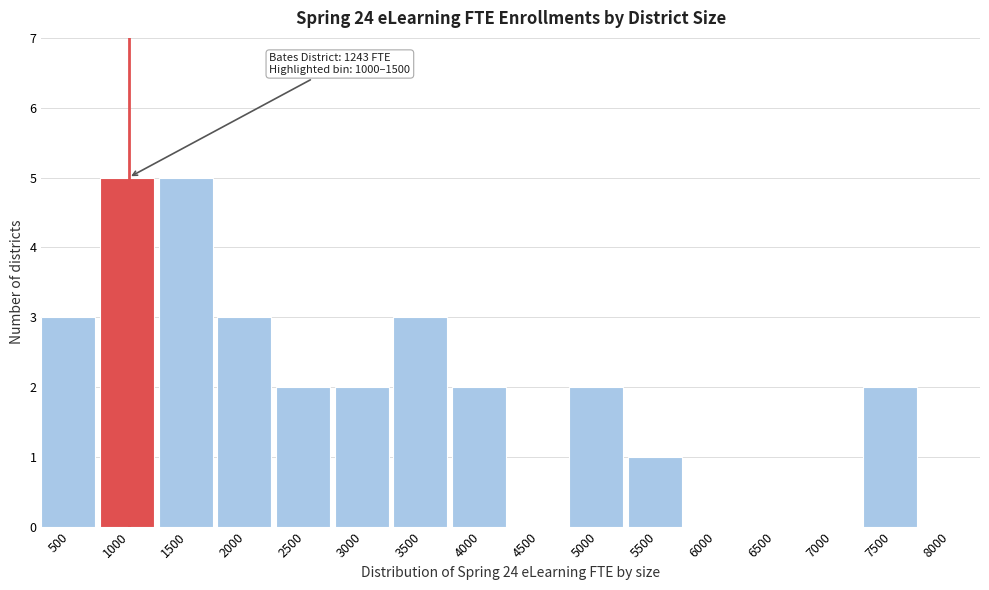

Reading left to right, transcribe all the data shown in this chart.

500=3	1000=5	1500=5	2000=3	2500=2	3000=2	3500=3	4000=2	4500=0	5000=2	5500=1	6000=0	6500=0	7000=0	7500=2	8000=0